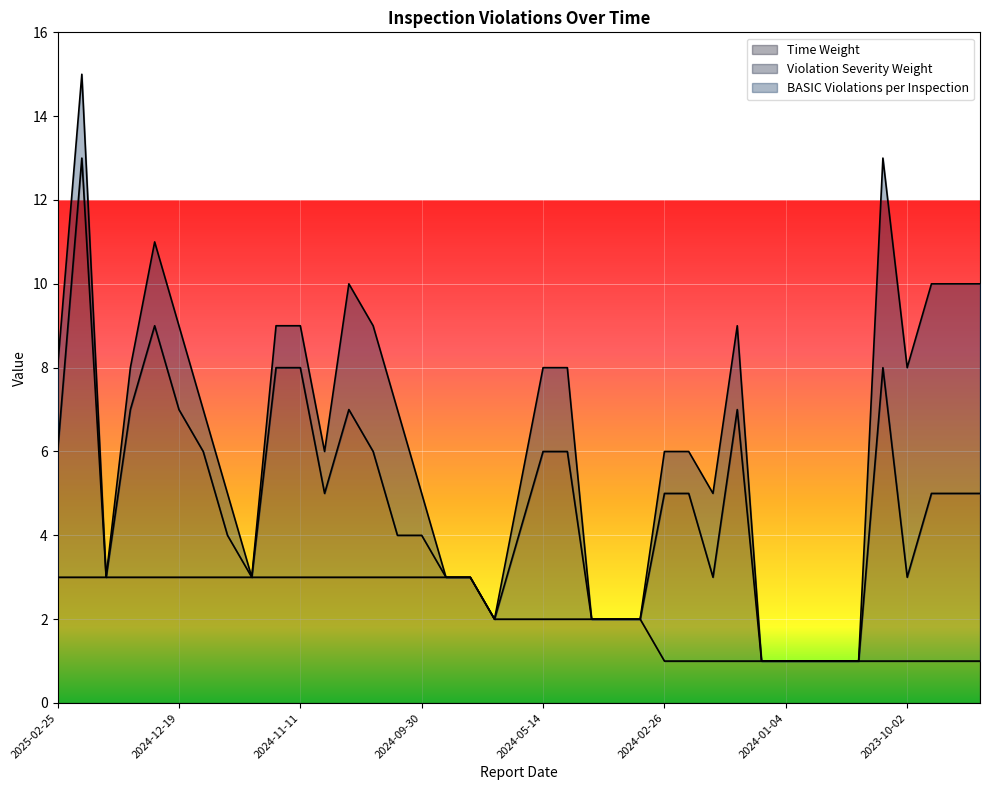

How many Violation Severity Weight values are between 0 and 4?

33